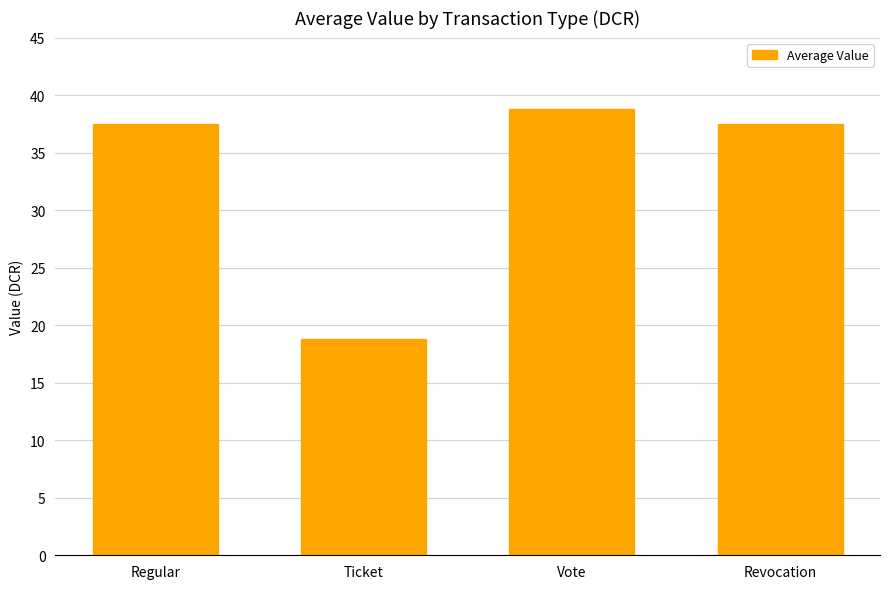

The value at Ticket is 8.1. True or false?

False